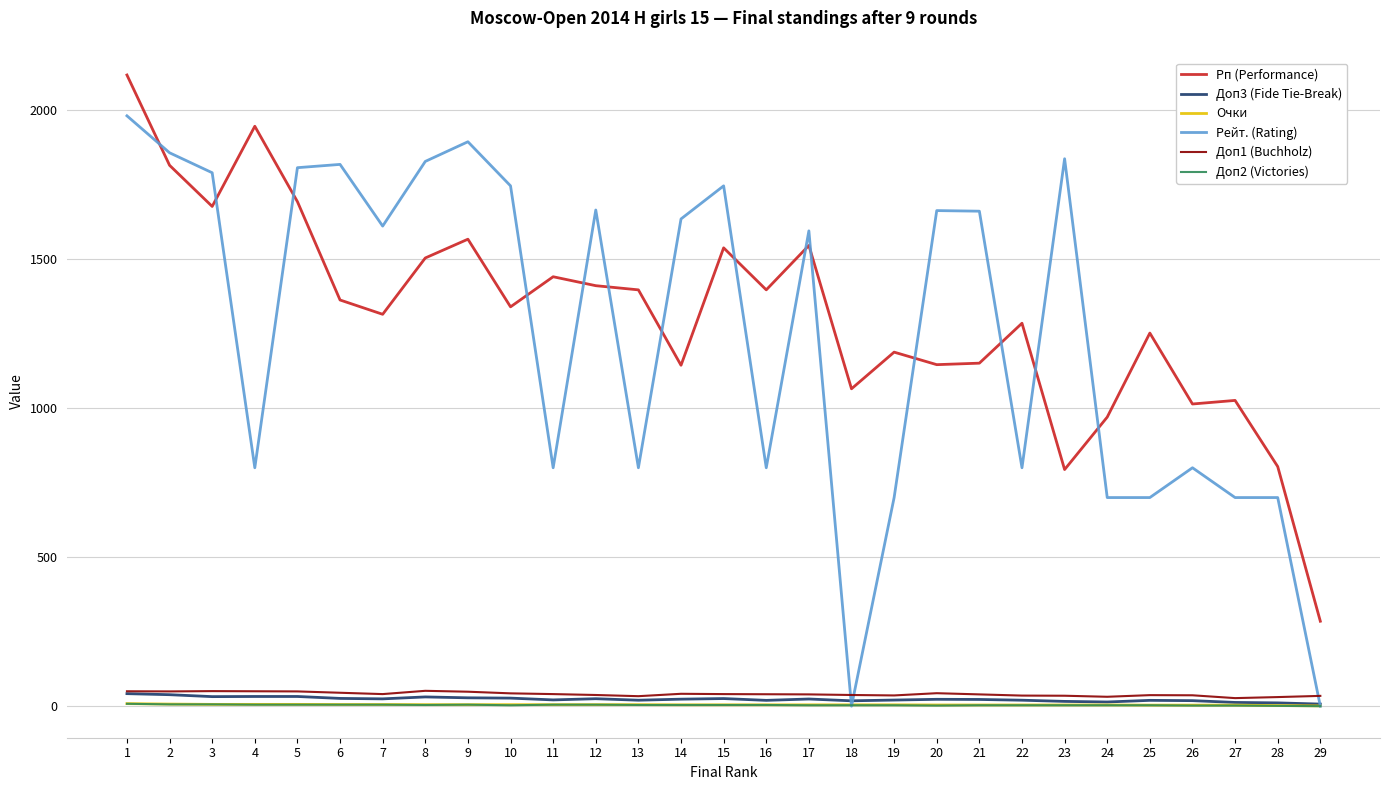

True or false: Рп (Performance) and Рейт. (Rating) cross at least once.

True